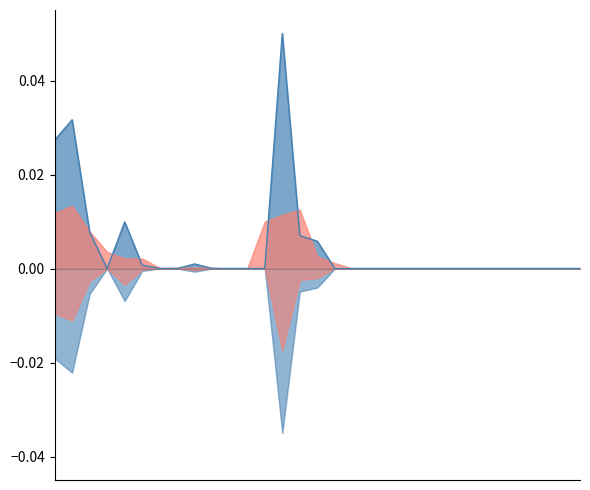

Does the chart have visible grid lines?

No